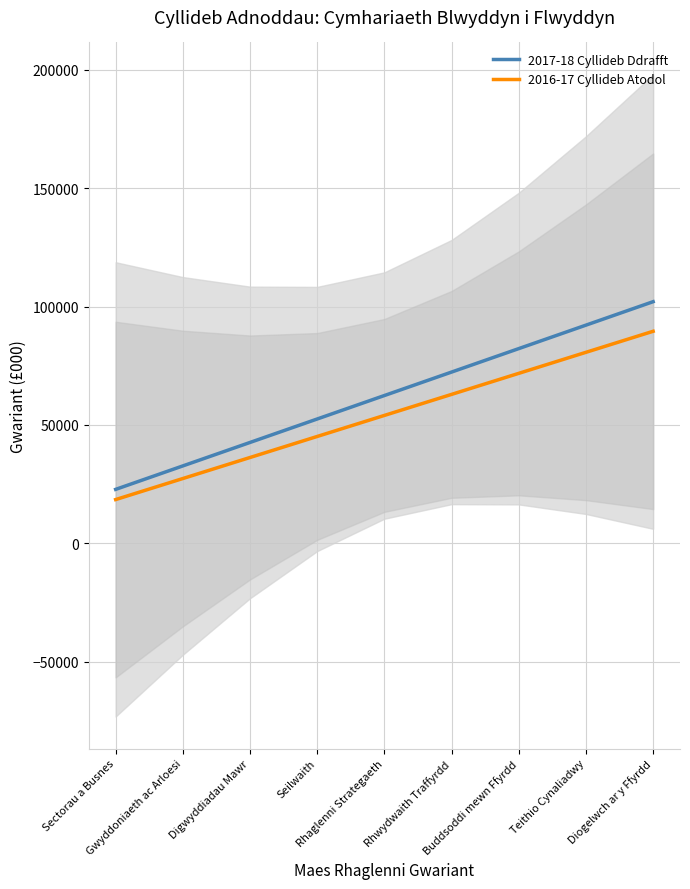

True or false: 2016-17 Cyllideb Atodol and 2017-18 Cyllideb Ddrafft intersect in this chart.

False